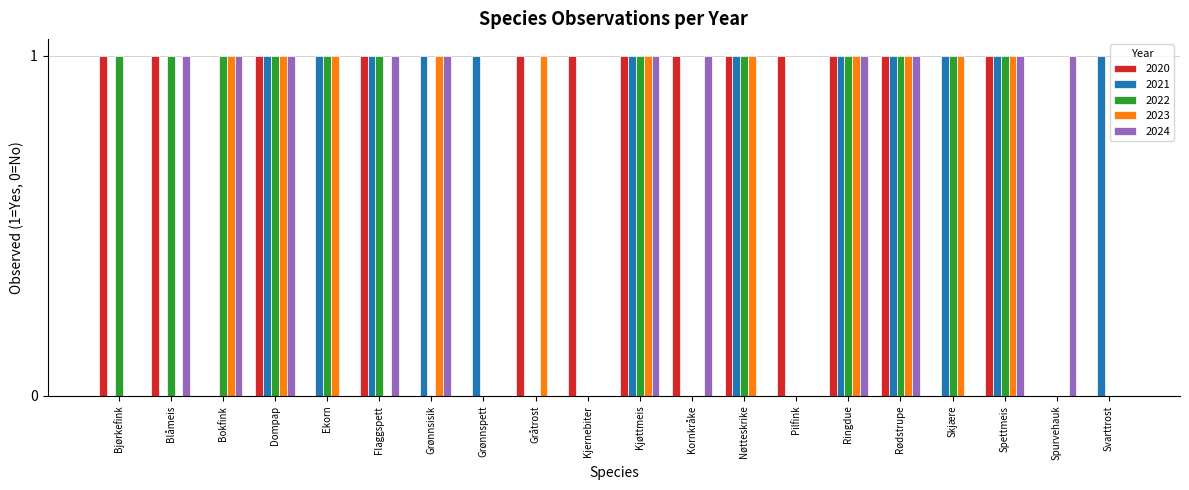

What is the sum of all 2021 values?

12